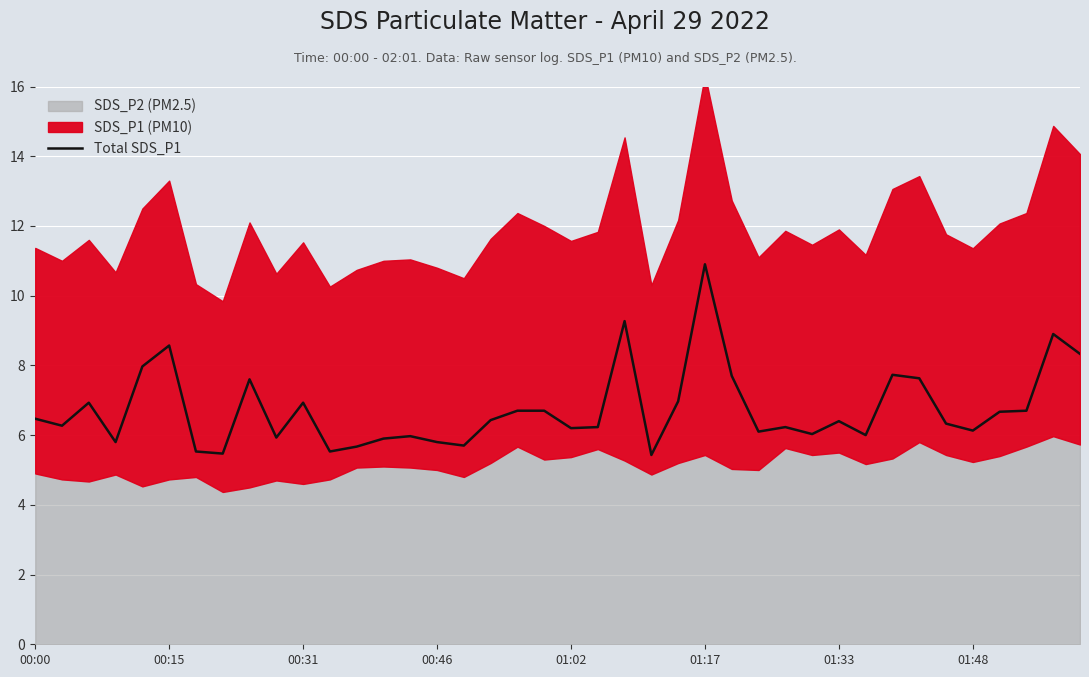

Reading right to left, extract all data points from this chart.

8.3	8.9	6.7	6.7	6.1	6.3	7.6	7.7	6.0	6.4	6.0	6.2	6.1	7.7	10.9	7.0	5.4	9.3	6.2	6.2	6.7	6.7	6.4	5.7	5.8	6.0	5.9	5.7	5.5	6.9	5.9	7.6	5.5	5.5	8.6	8.0	5.8	6.9	6.3	6.5